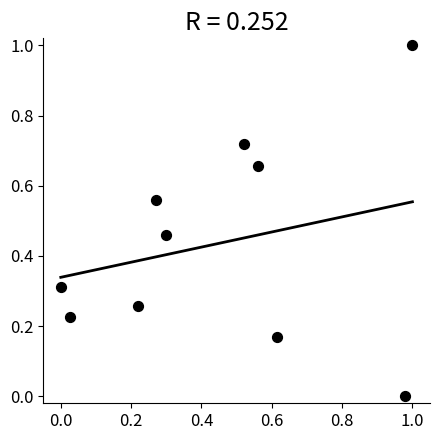

What is the range of X values (max minus min)?

1.0